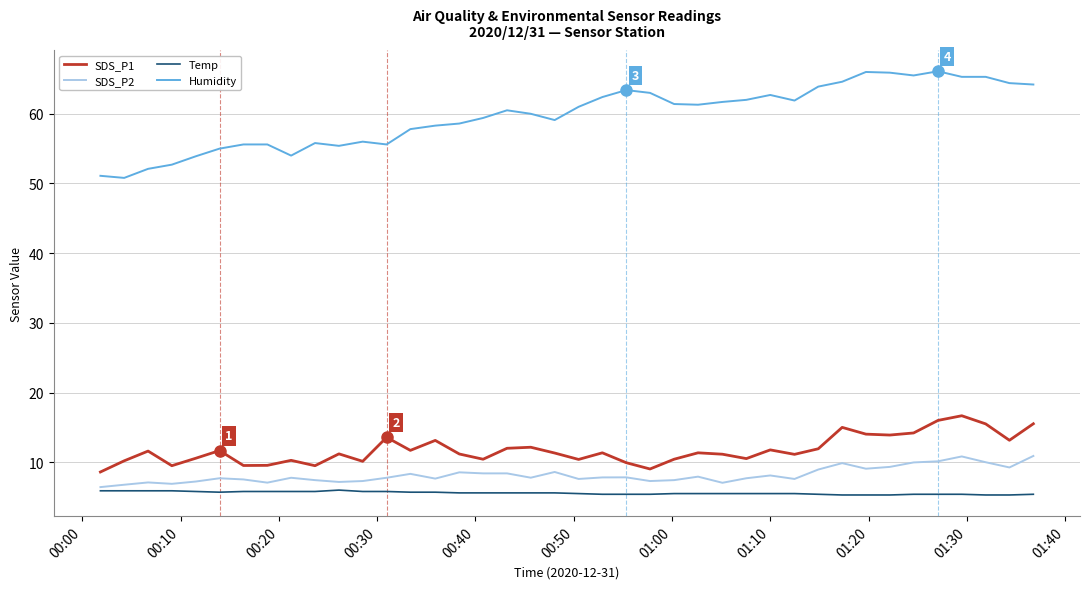

What is the difference between the maximum and minimum values in the Humidity series?

15.3